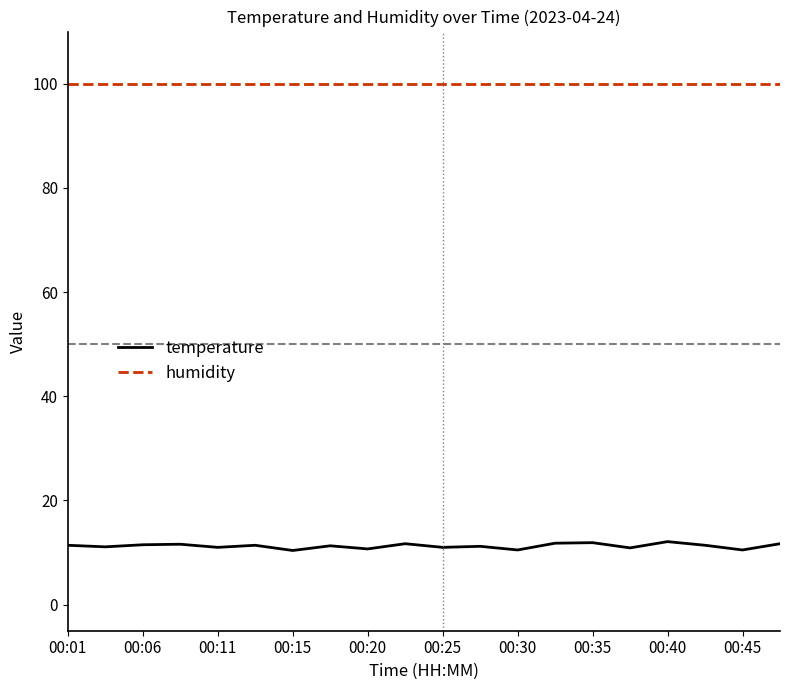

What is the smallest value displayed?

10.4